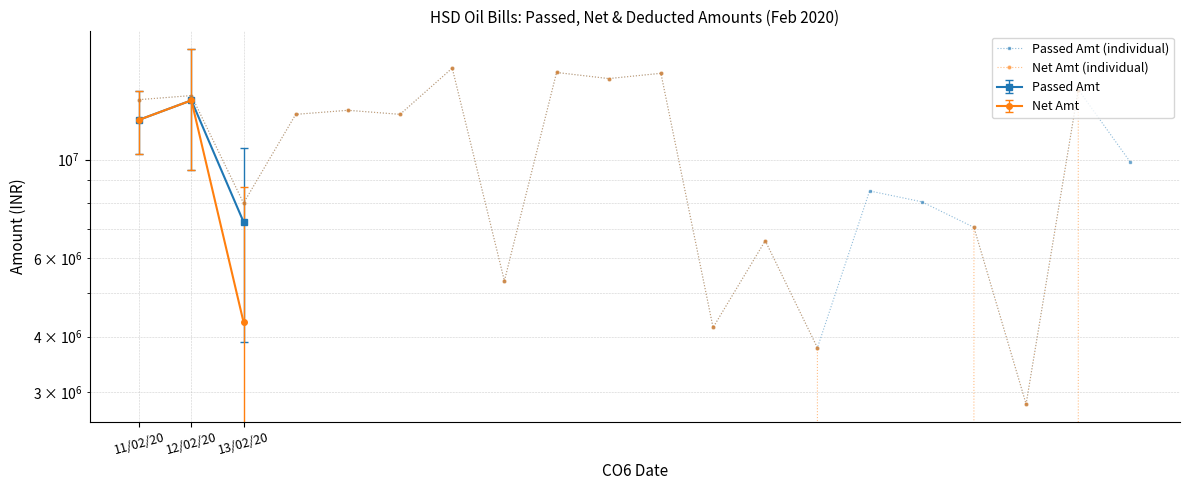

What is the difference between the maximum and minimum values in the Passed Amt (individual) series?

13256279